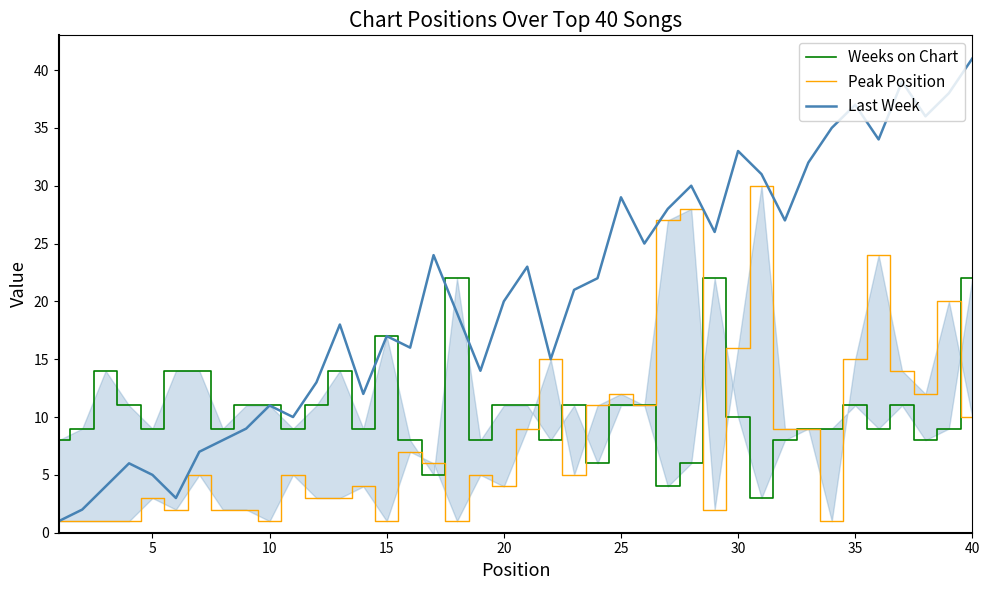

The Last Week series shows 12 at 25. True or false?

False